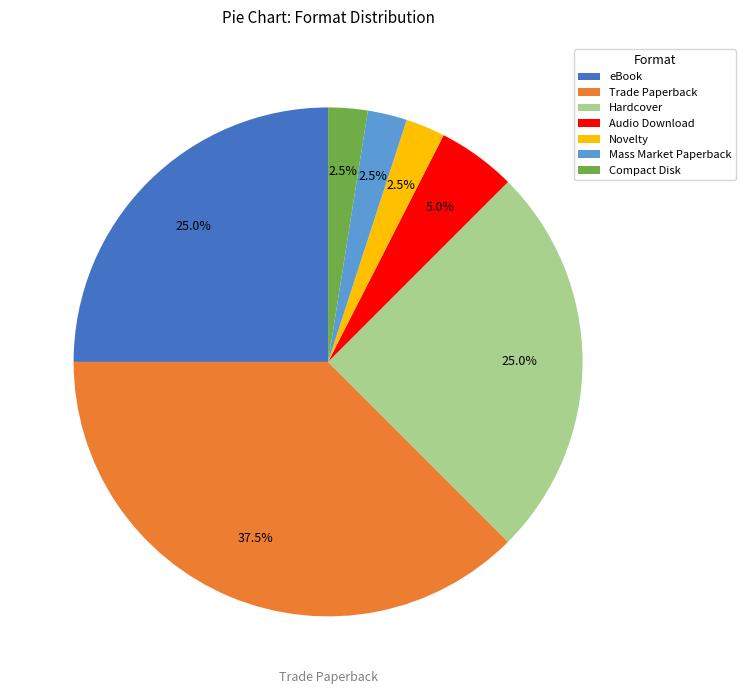

Is the sum of Trade Paperback and Novelty greater than half?

No